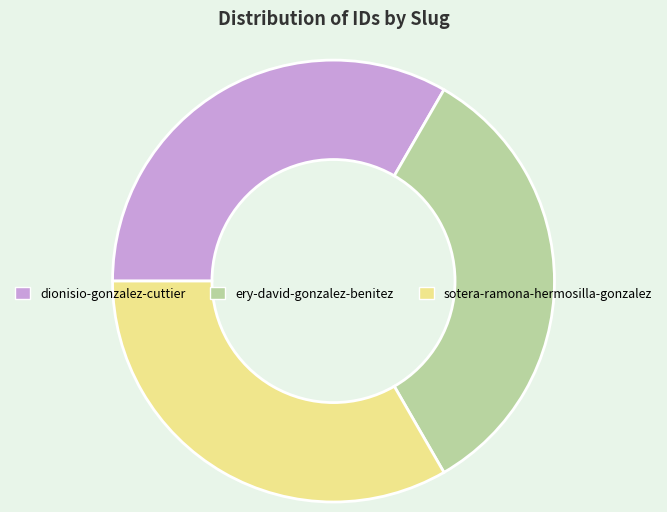

Does any single category account for the majority?

No